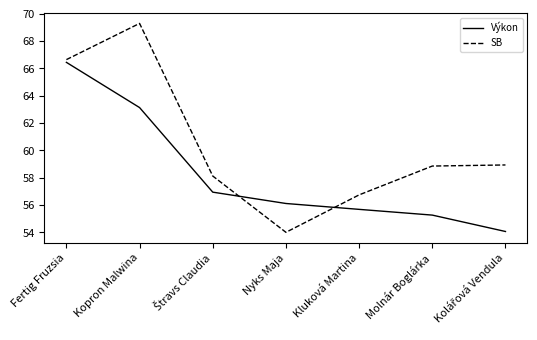

What is the lowest value of the SB series?

54.0